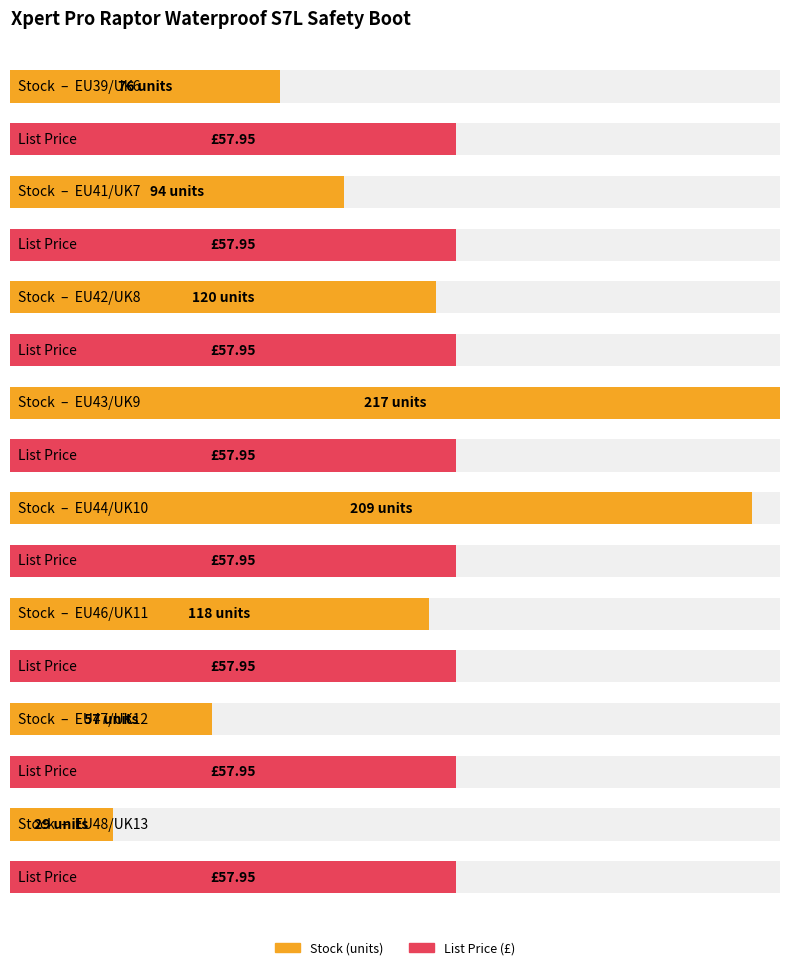

What is the minimum value for List Price?

58.0